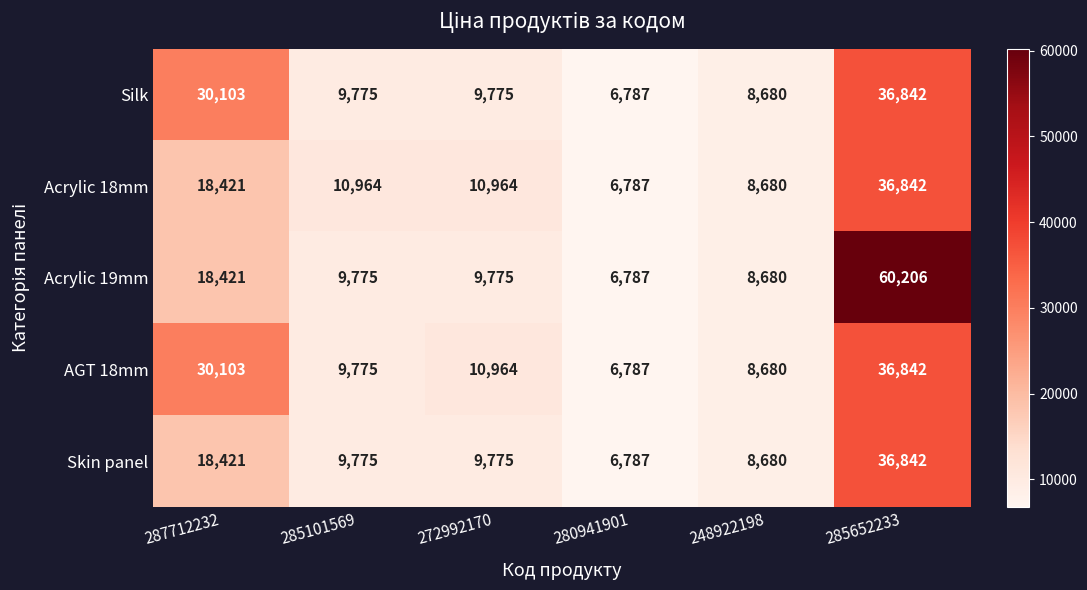

Which series has the largest range (max minus min)?

Acrylic 19mm